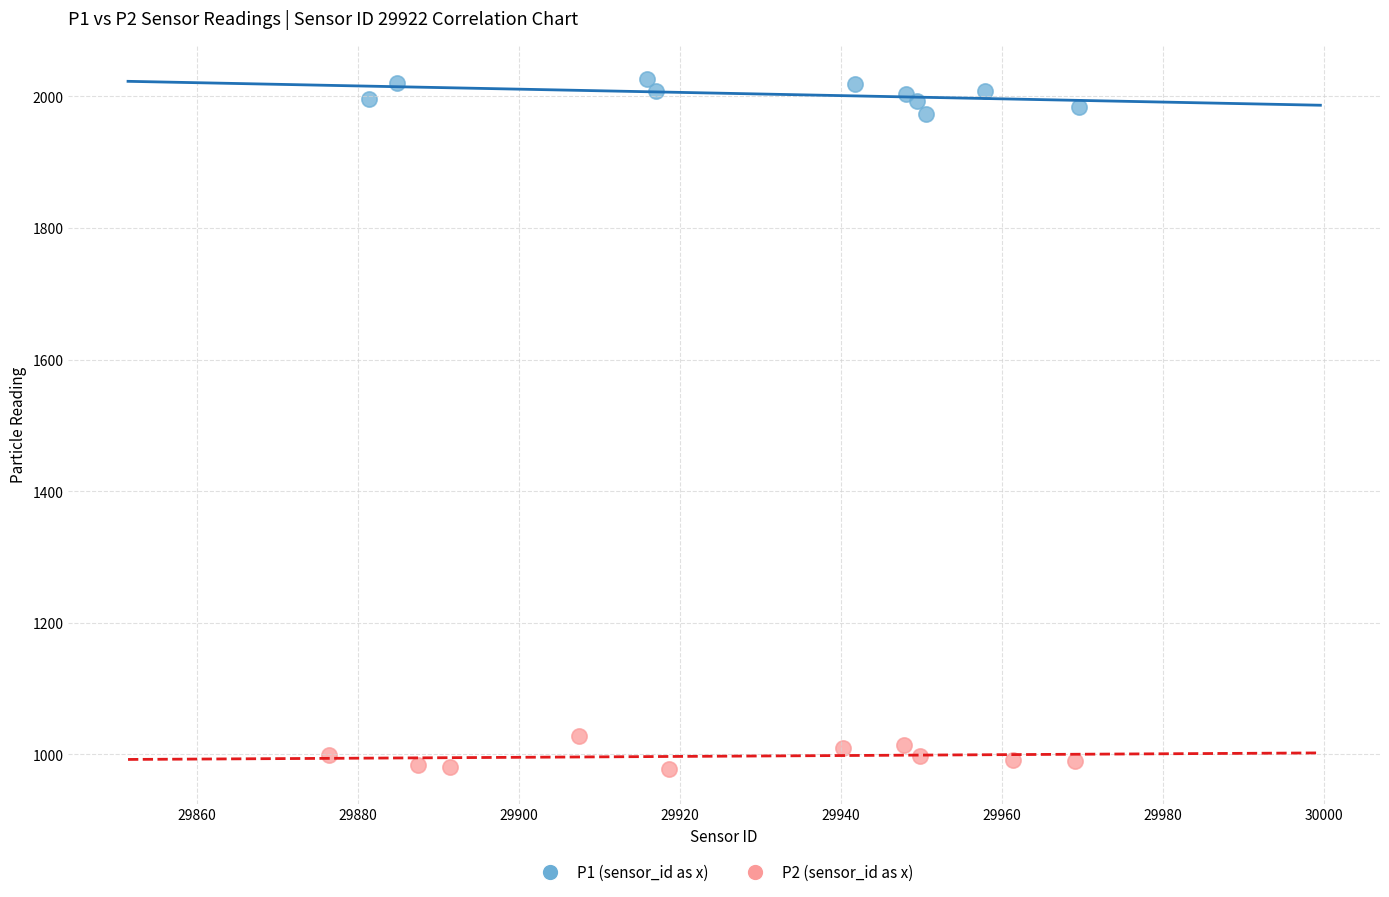

Which series contains the highest Y value?

P1 (sensor_id as x)